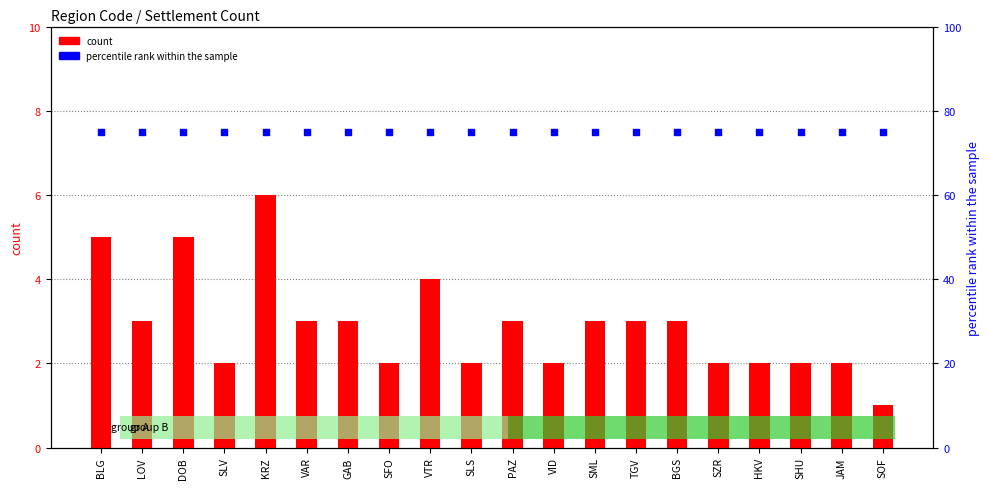

At how many categories does at least one series exceed 66?

20